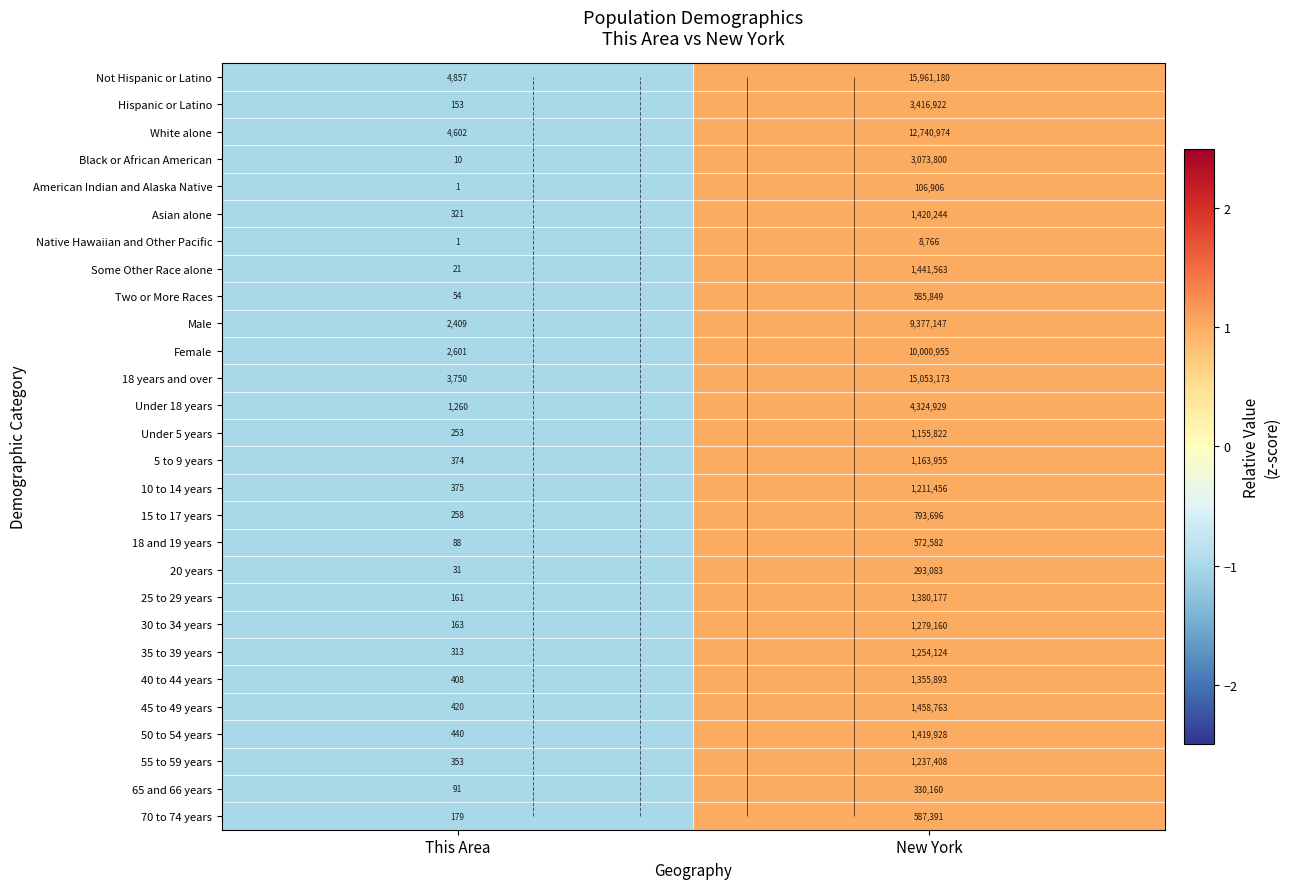

At which category is the sum across all series the highest?

New York